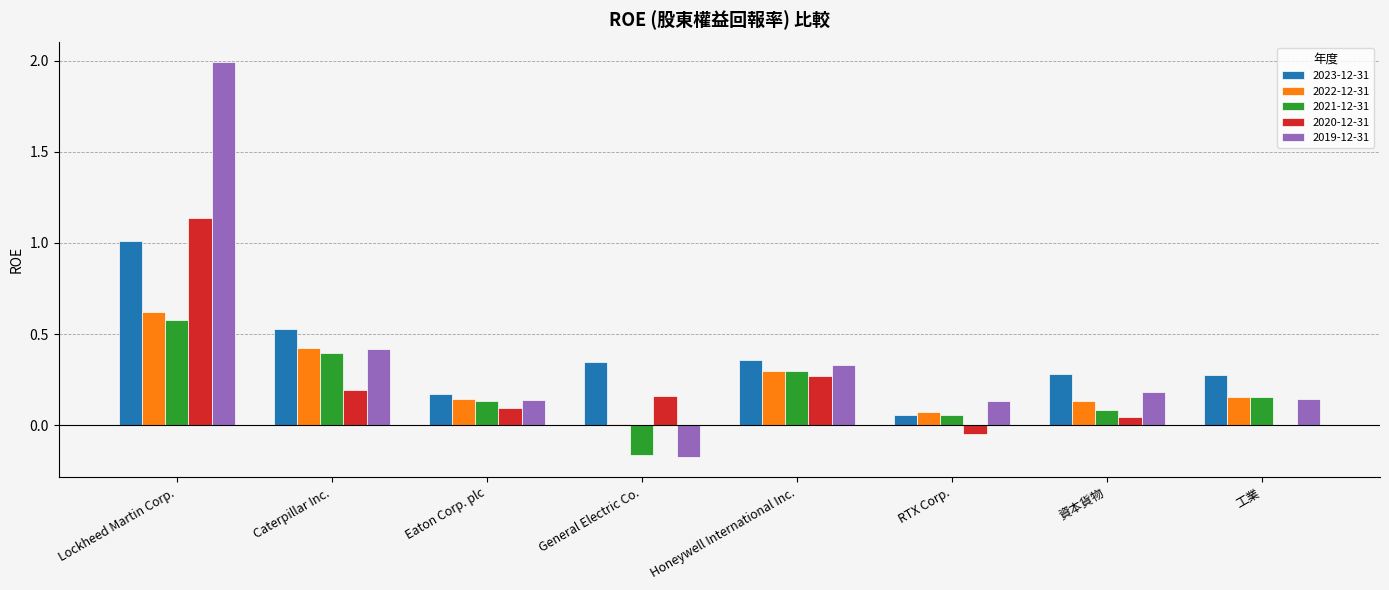

What is the maximum value shown in the chart?

2.0